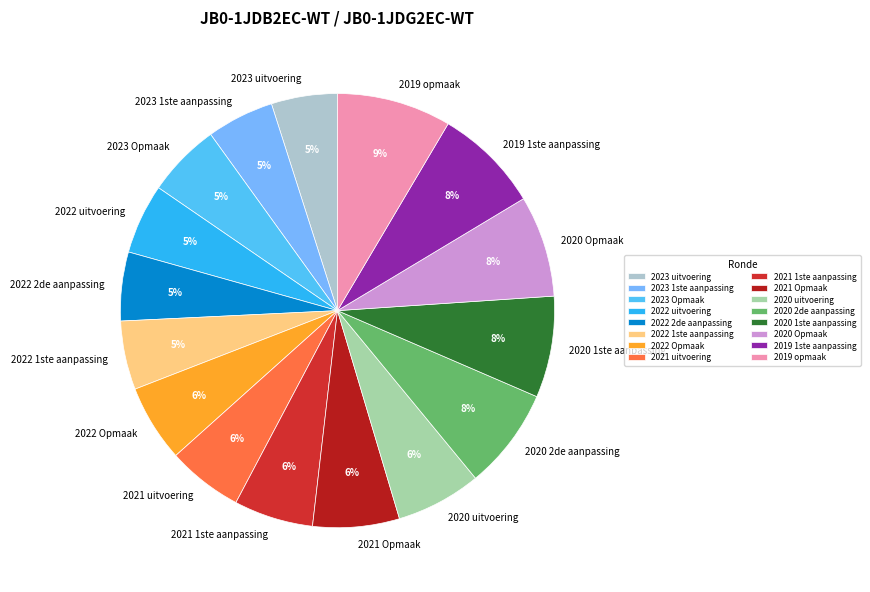

Is the sum of 2023 Opmaak and 2021 uitvoering greater than half?

No